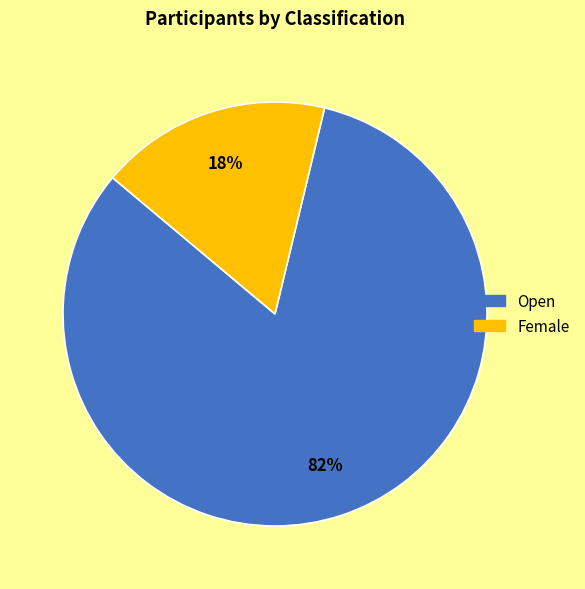

To the nearest percent, what is the average slice percentage?

50%